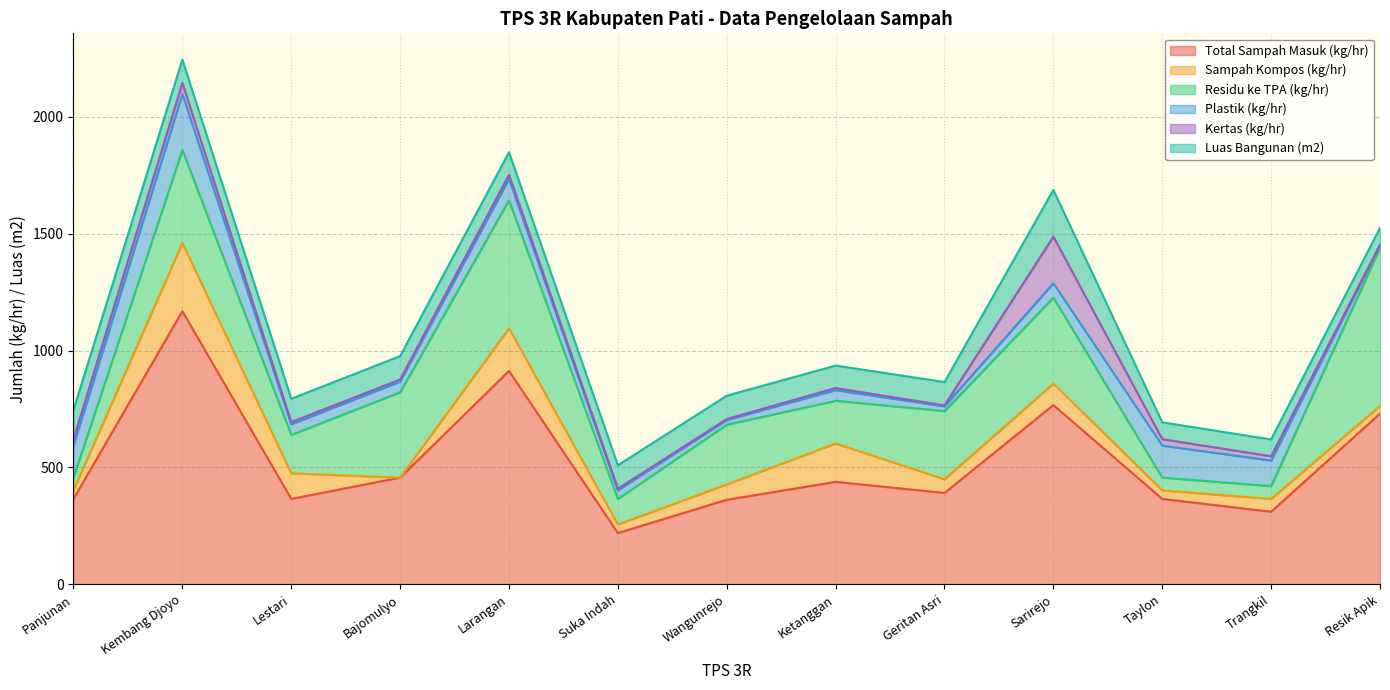

True or false: Sampah Kompos (kg/hr) has more than 2 points higher than both neighbors.

True